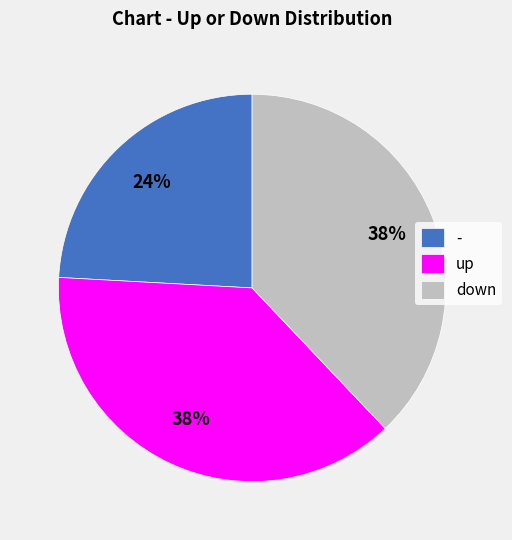

How many segments does this pie chart have?

3